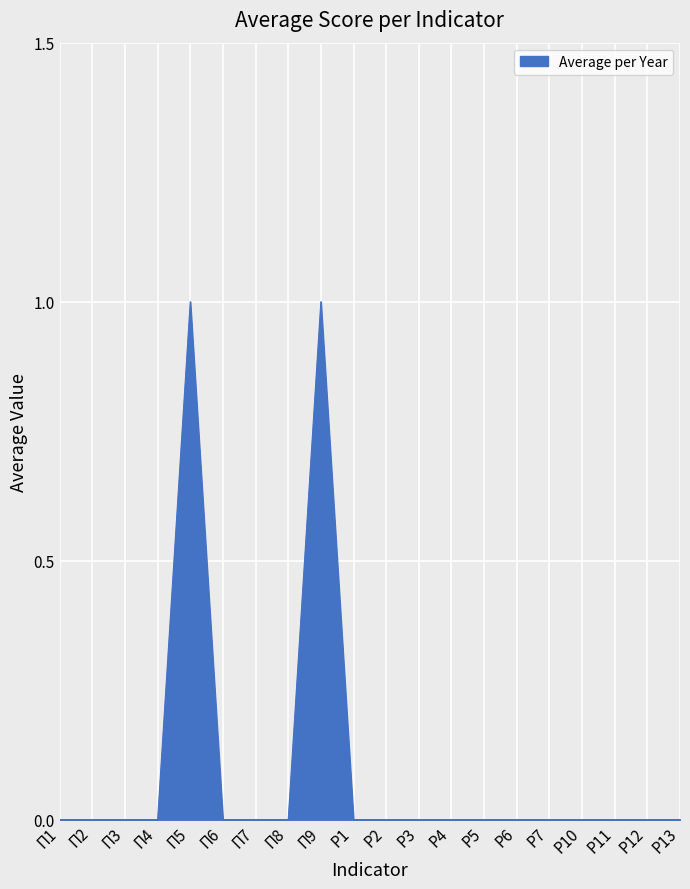

Is it true that the value at Р2 is 0?

True